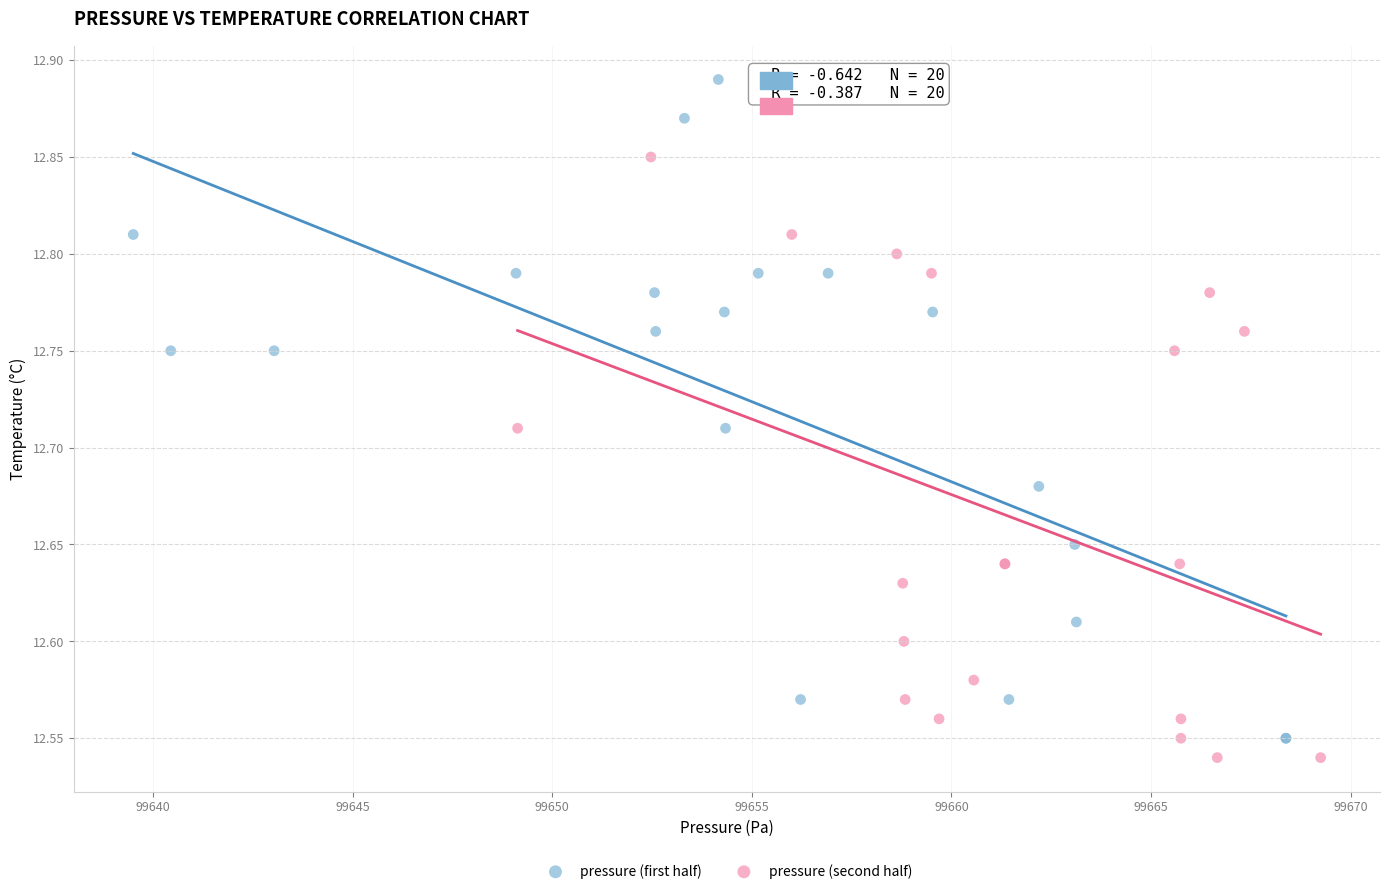

What are all the series names shown in the legend?

pressure (first half), pressure (second half)